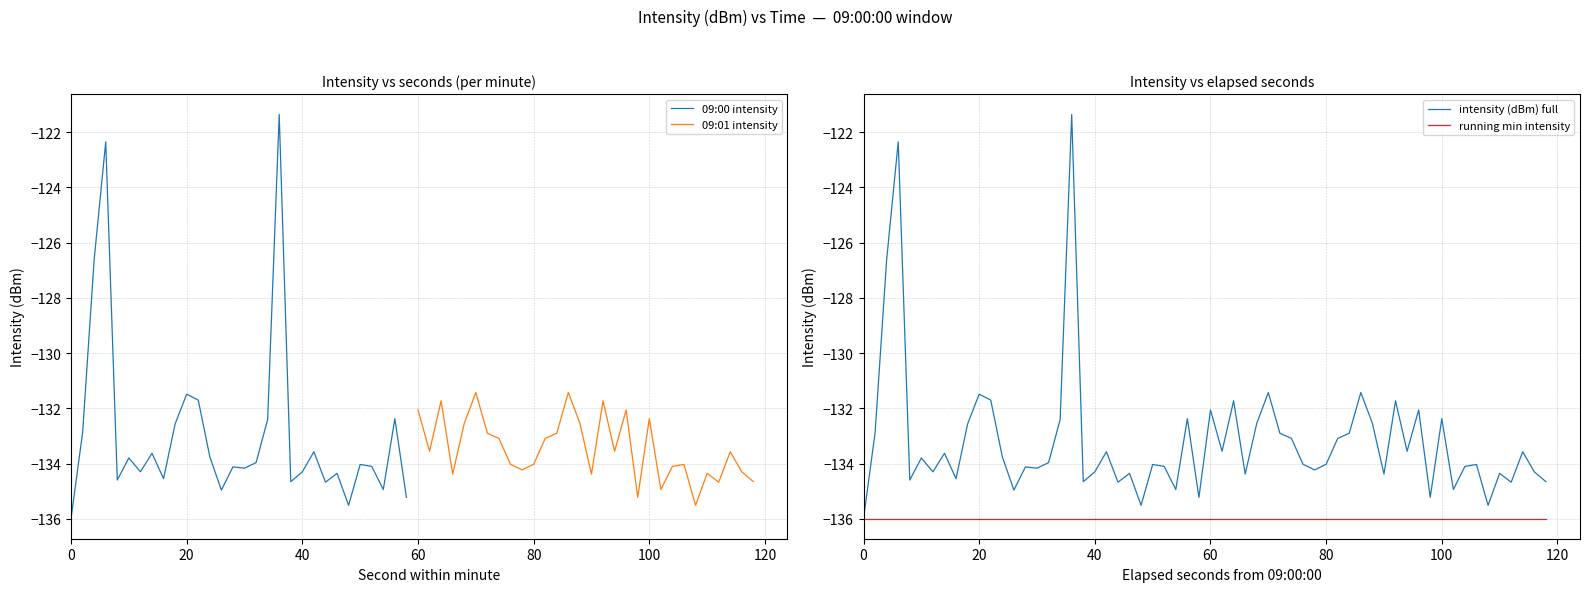

What is the highest value of the 09:00 intensity series?

-121.4